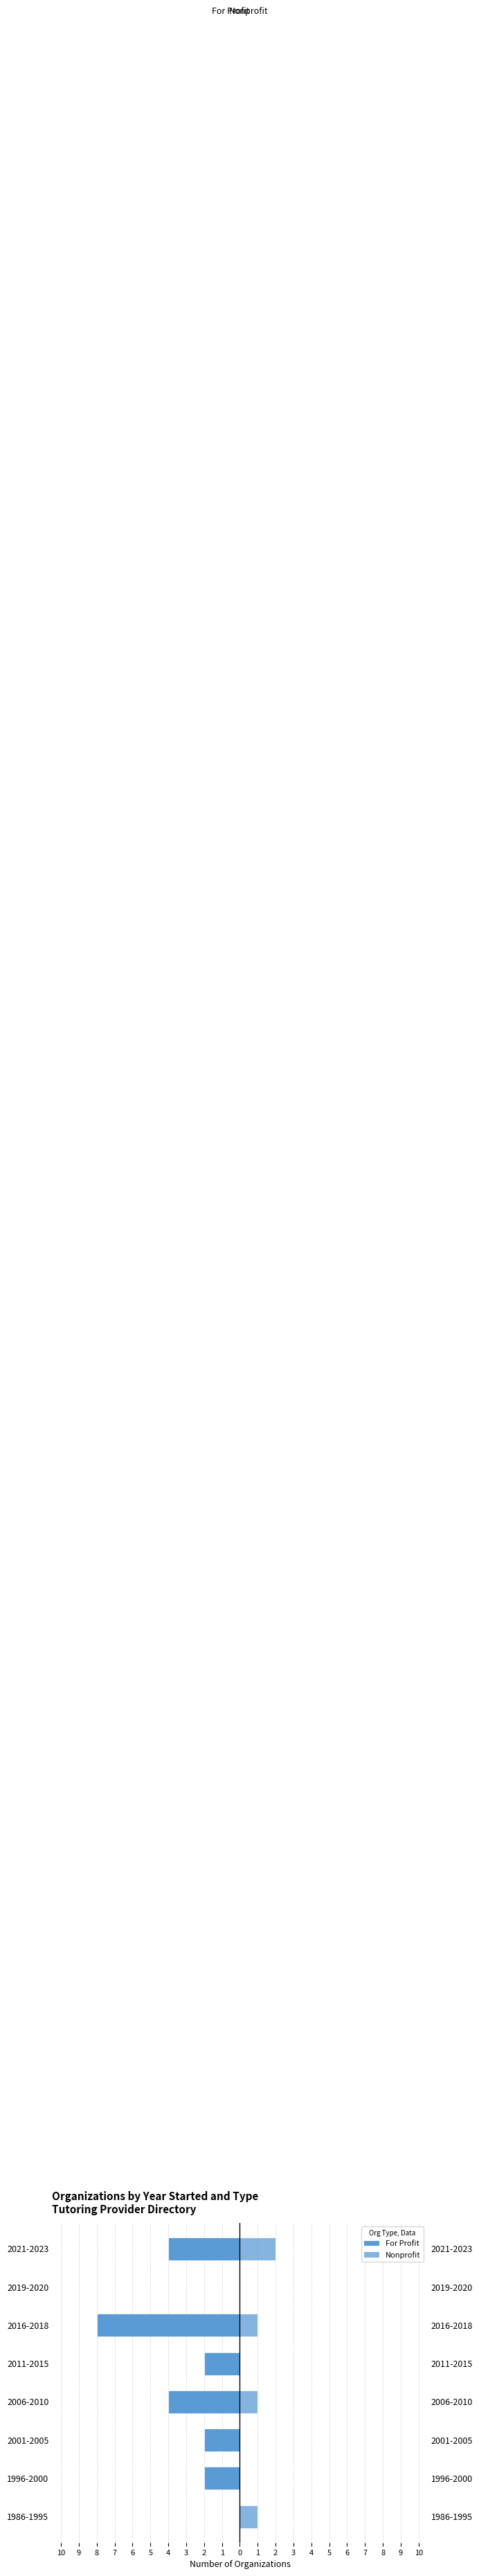

How many groups of bars are there?

8